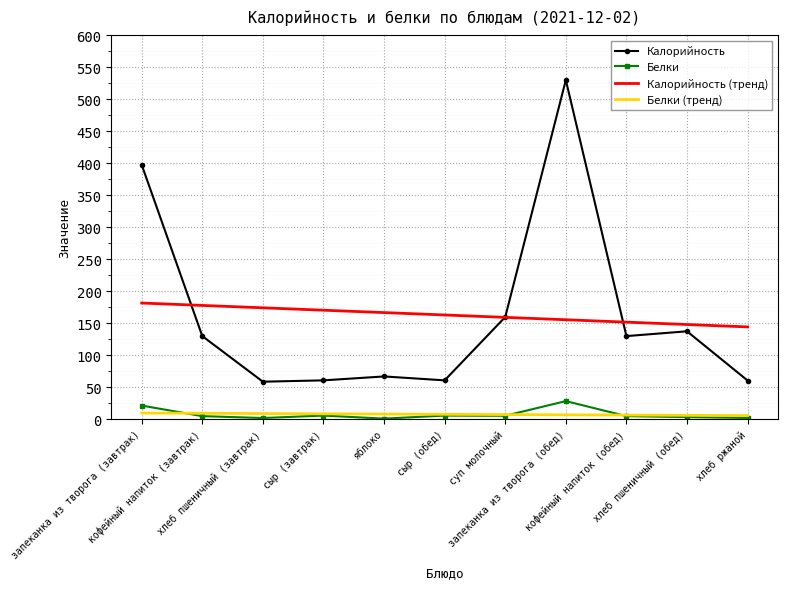

What is the difference between the highest and lowest values at сыр (обед)?

157.3